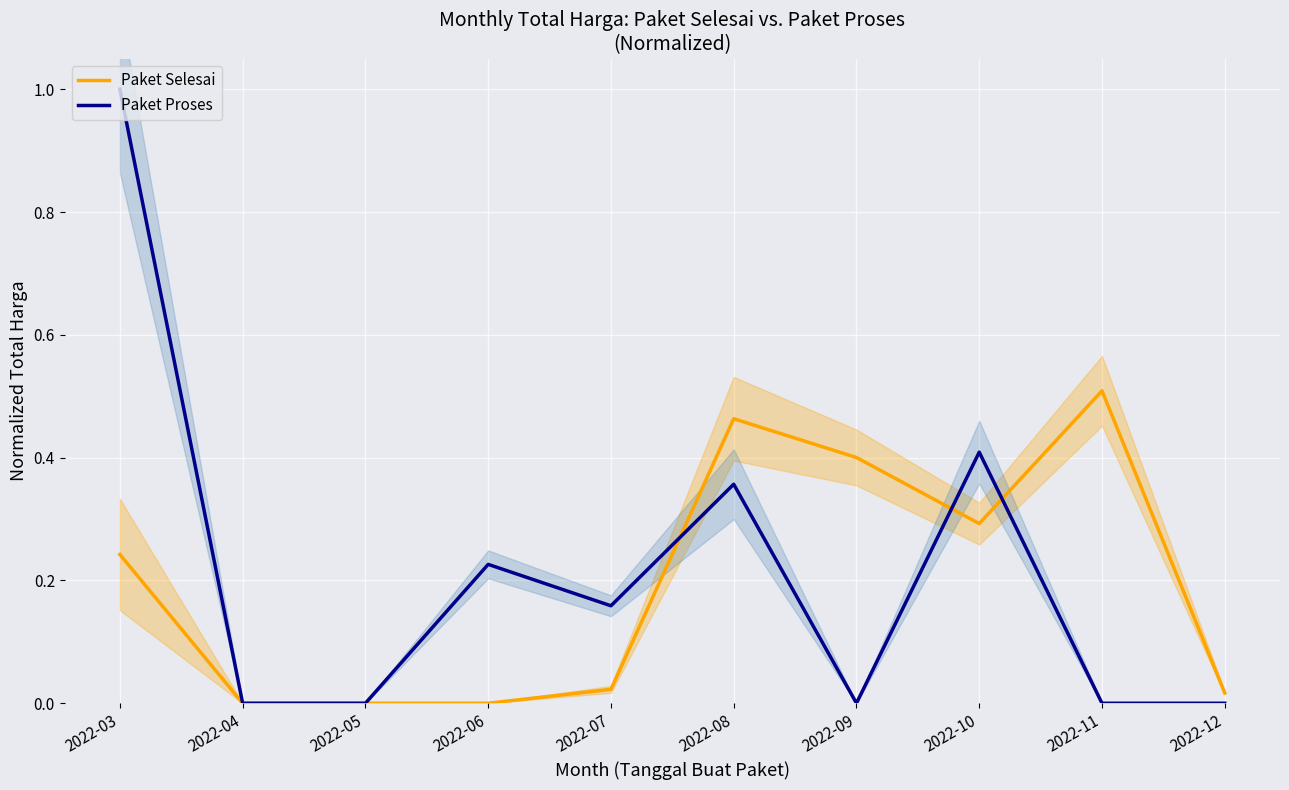

How many data points does each series have?

10